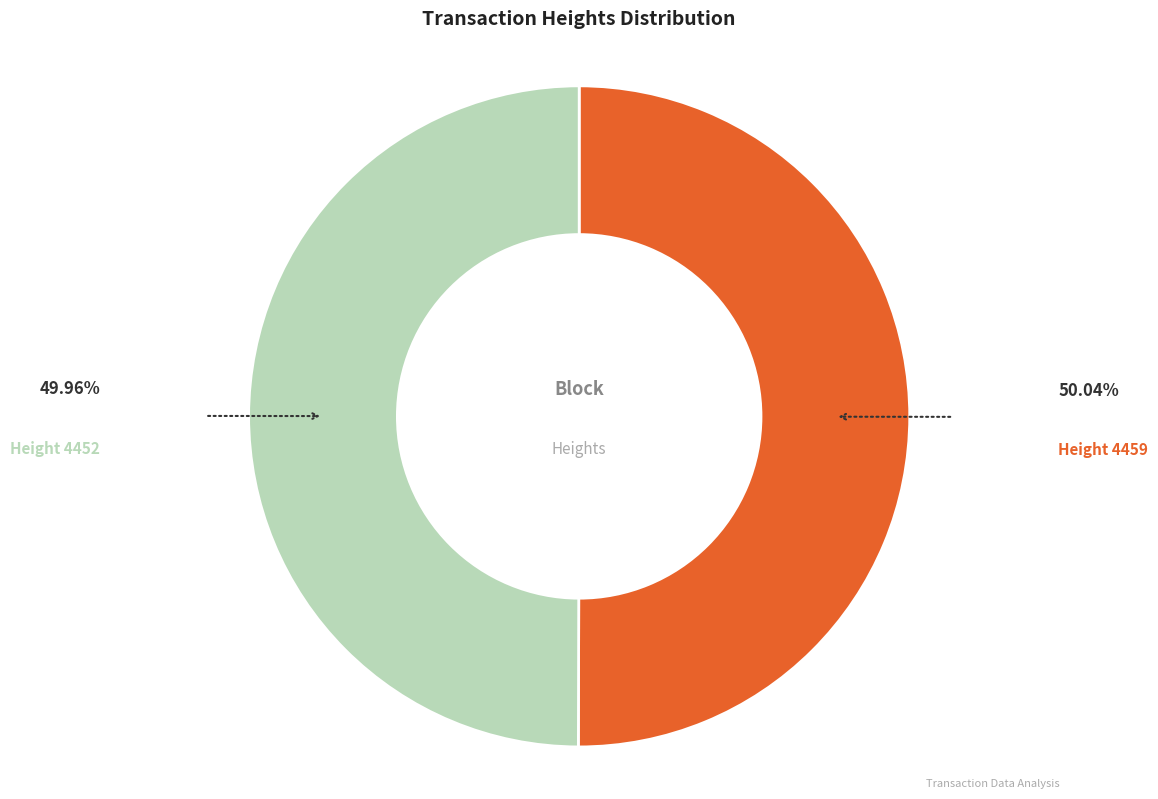

What is the majority slice?

4459